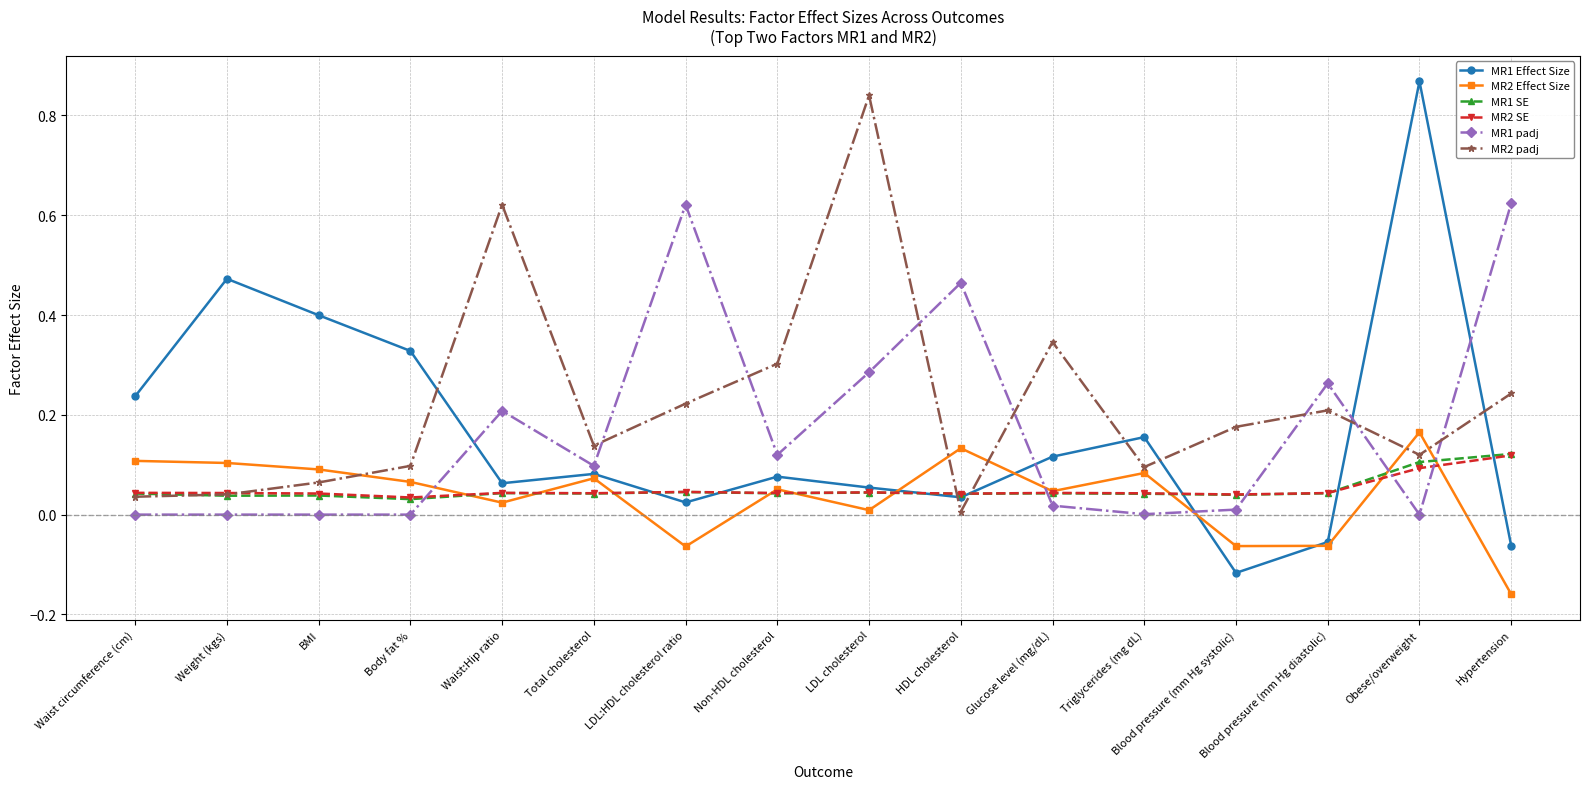

How many lines are shown in the chart?

6